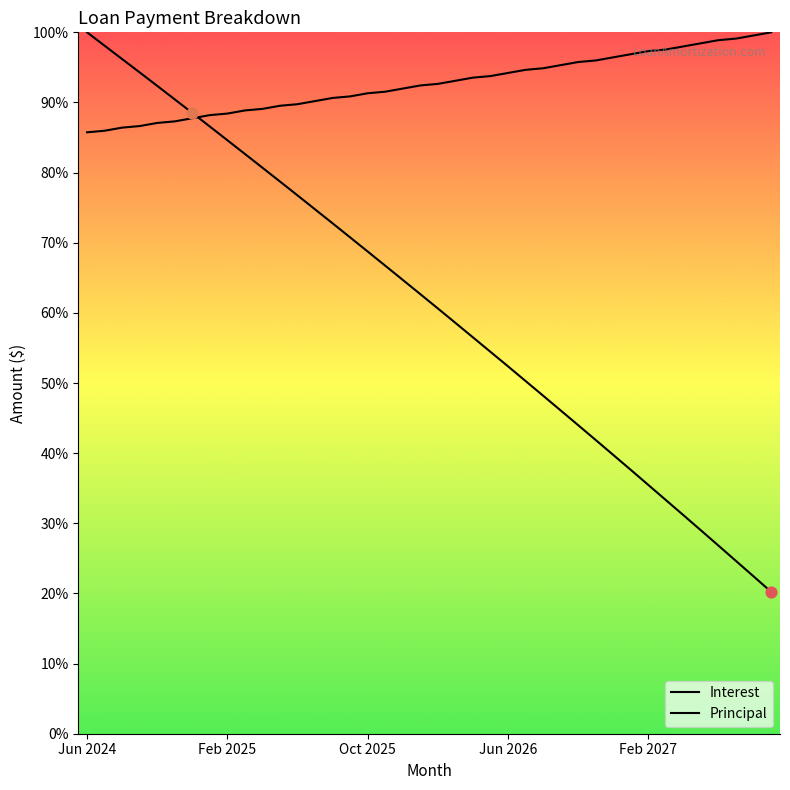

What is the total value across all series at 27?

141.4